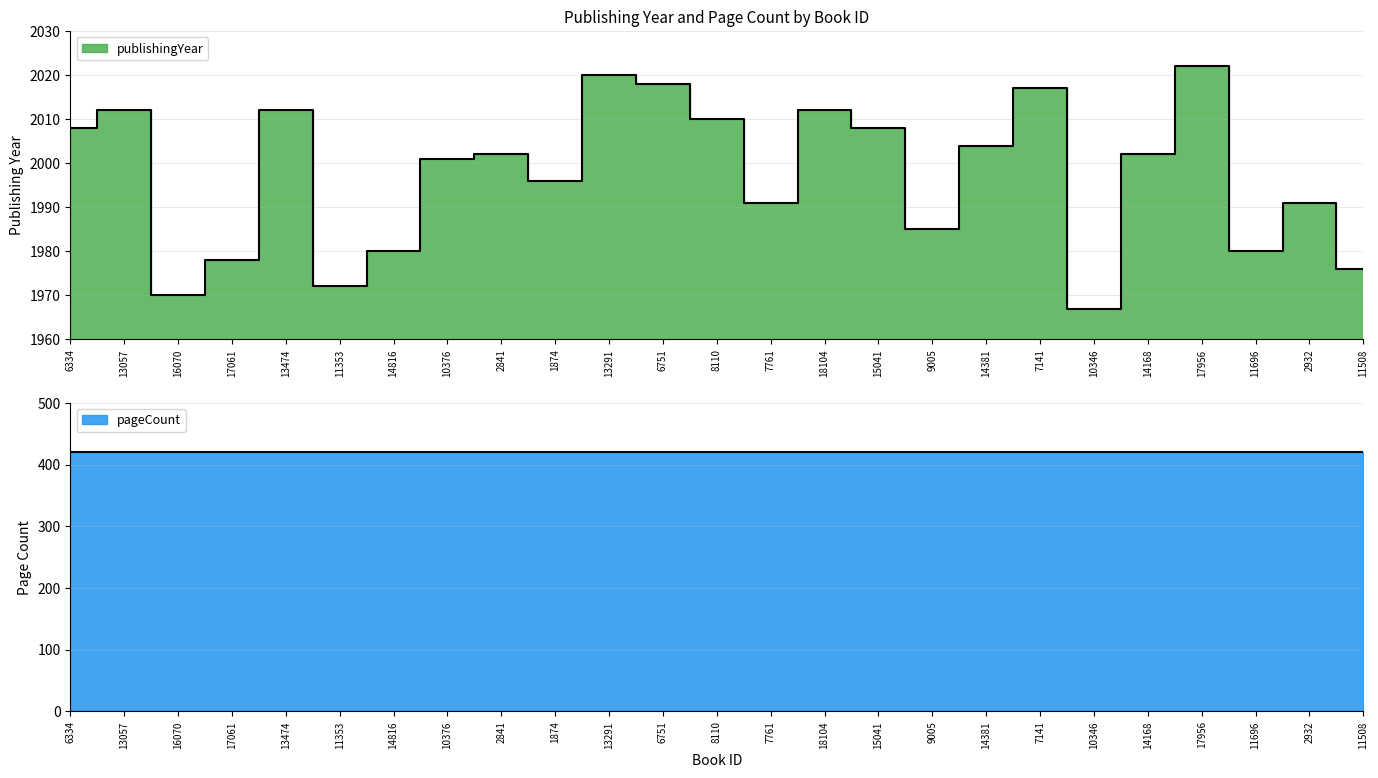

What is the difference between the values at 6751 and 8110?

8